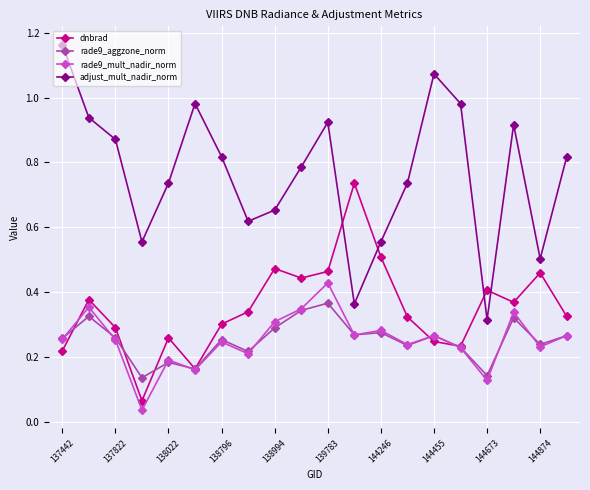

Which series has the largest range (max minus min)?

adjust_mult_nadir_norm